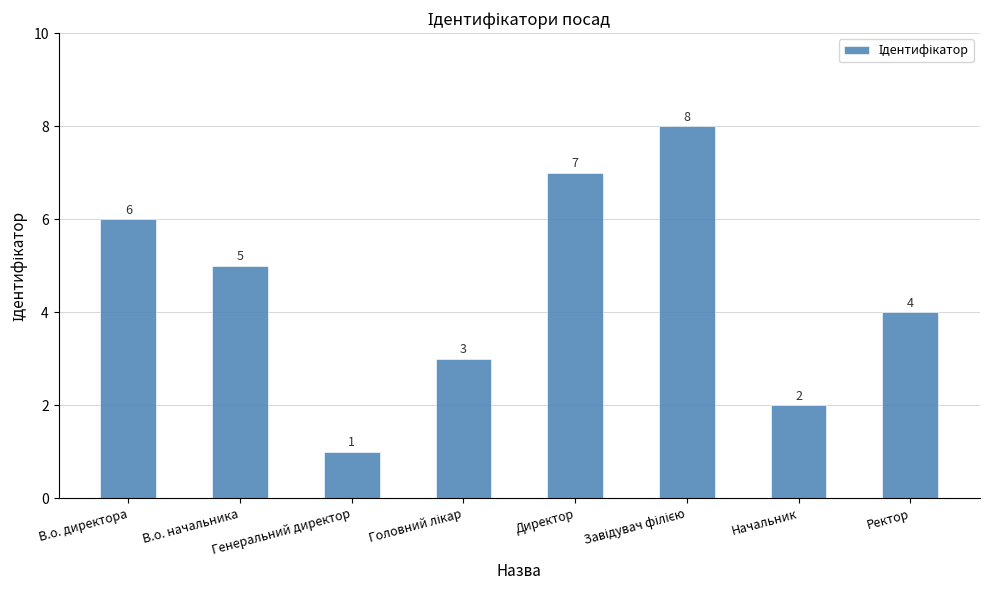

What is the difference between the maximum and minimum values?

7